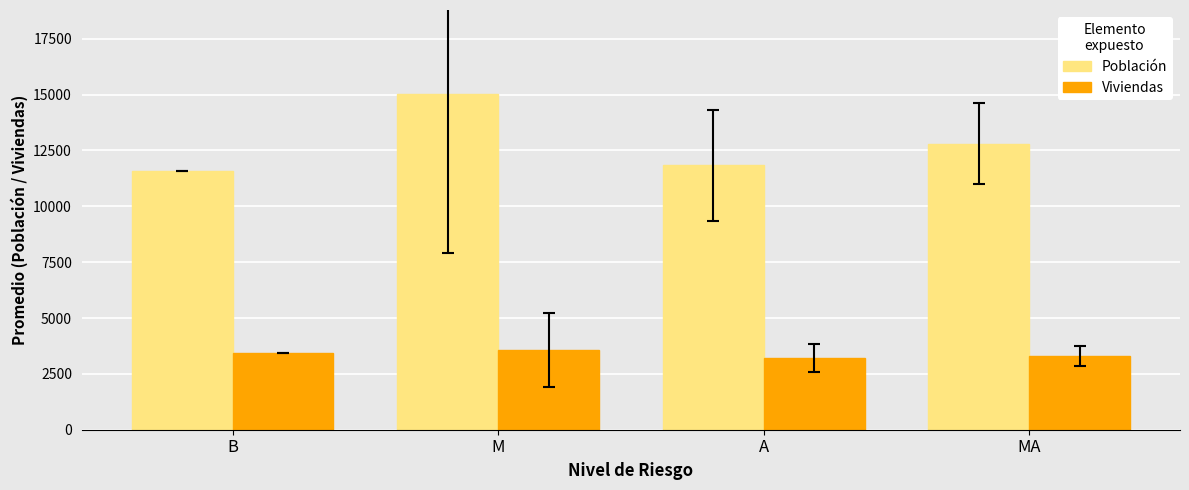

Does the chart contain stacked bars?

No